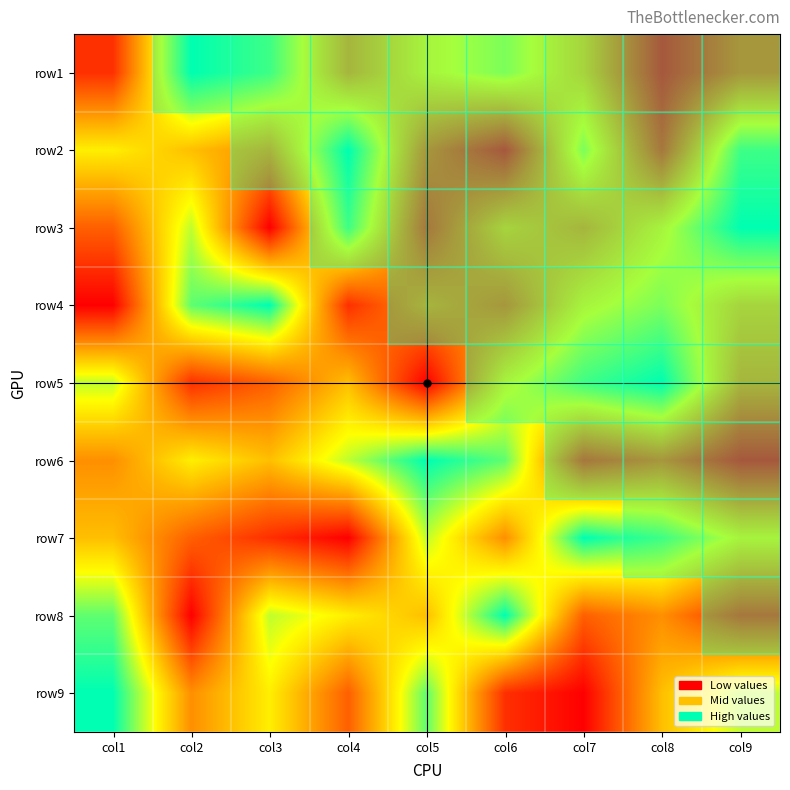

What is the total value across all series at col6?

45